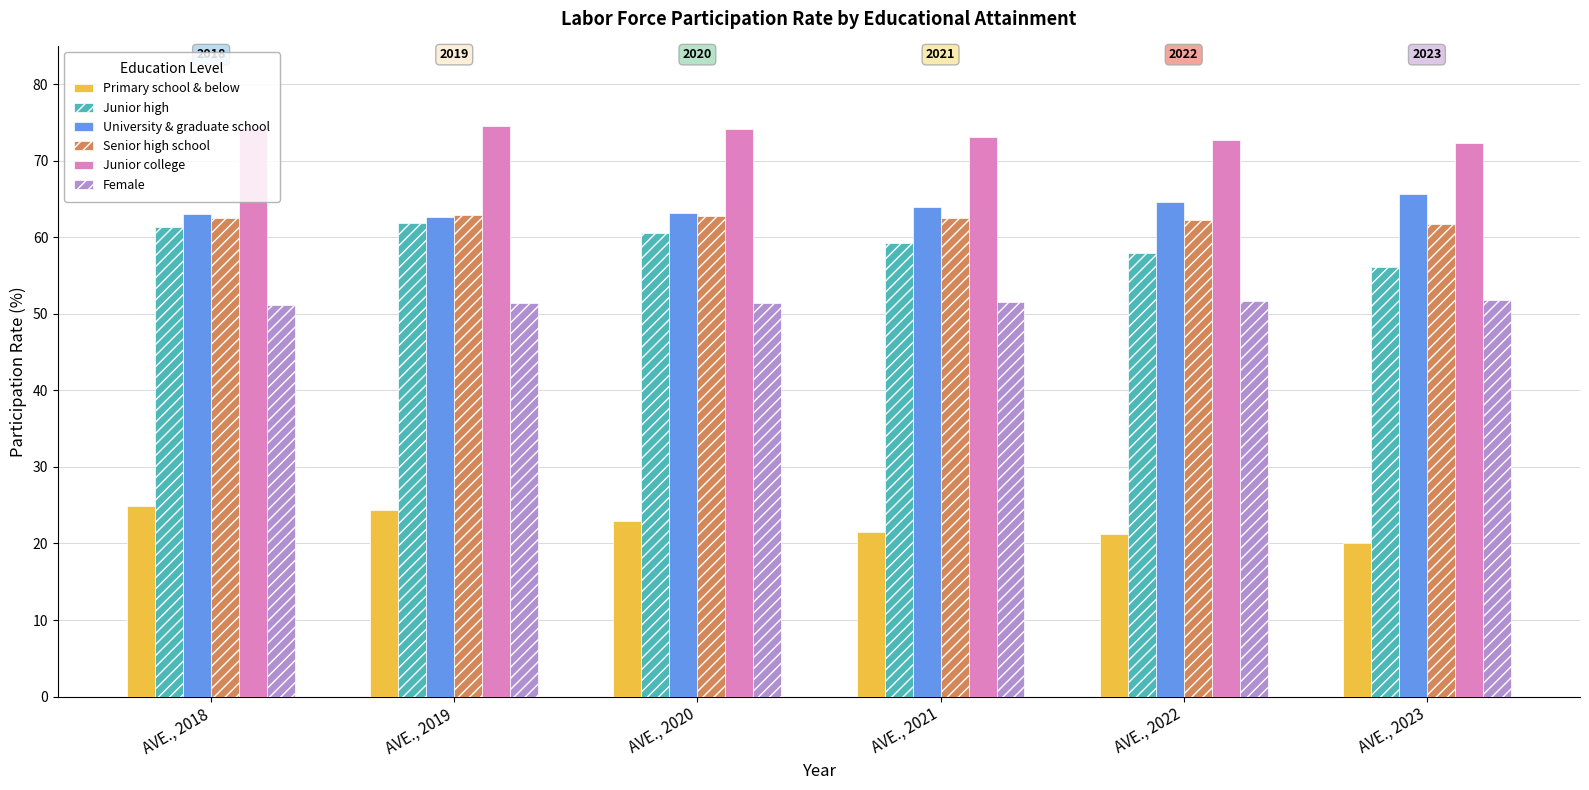

How many values in the Junior high series exceed 60?

3